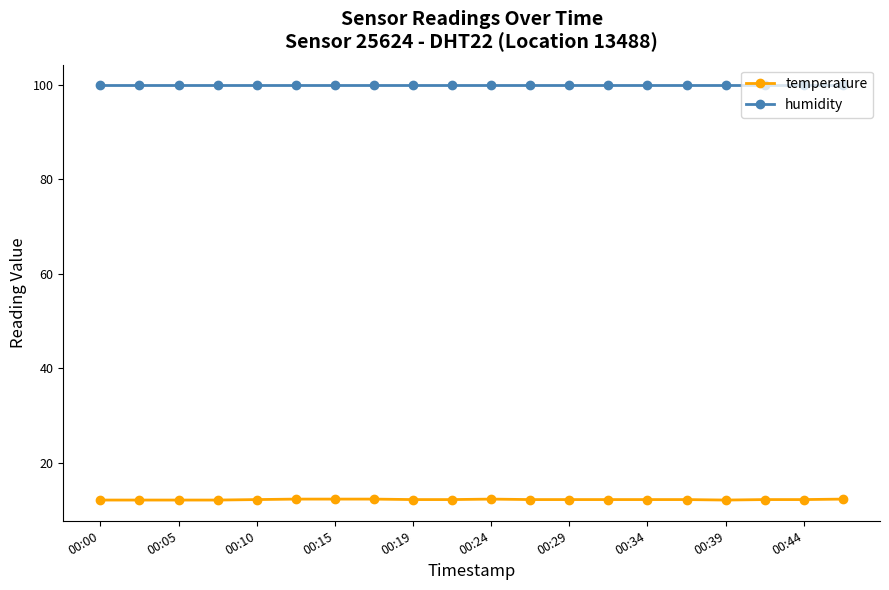

Rank the series by their average value, from highest to lowest.

humidity, temperature